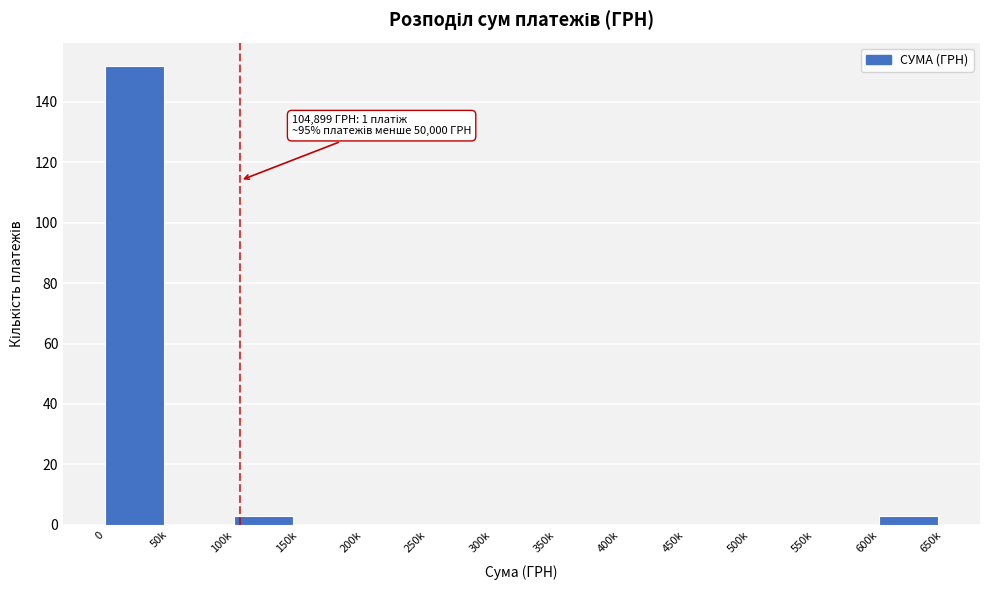

Reading right to left, list all the values displayed in this chart.

600k=3	550k=0	500k=0	450k=0	400k=0	350k=0	300k=0	250k=0	200k=0	150k=0	100k=3	50k=0	0=152